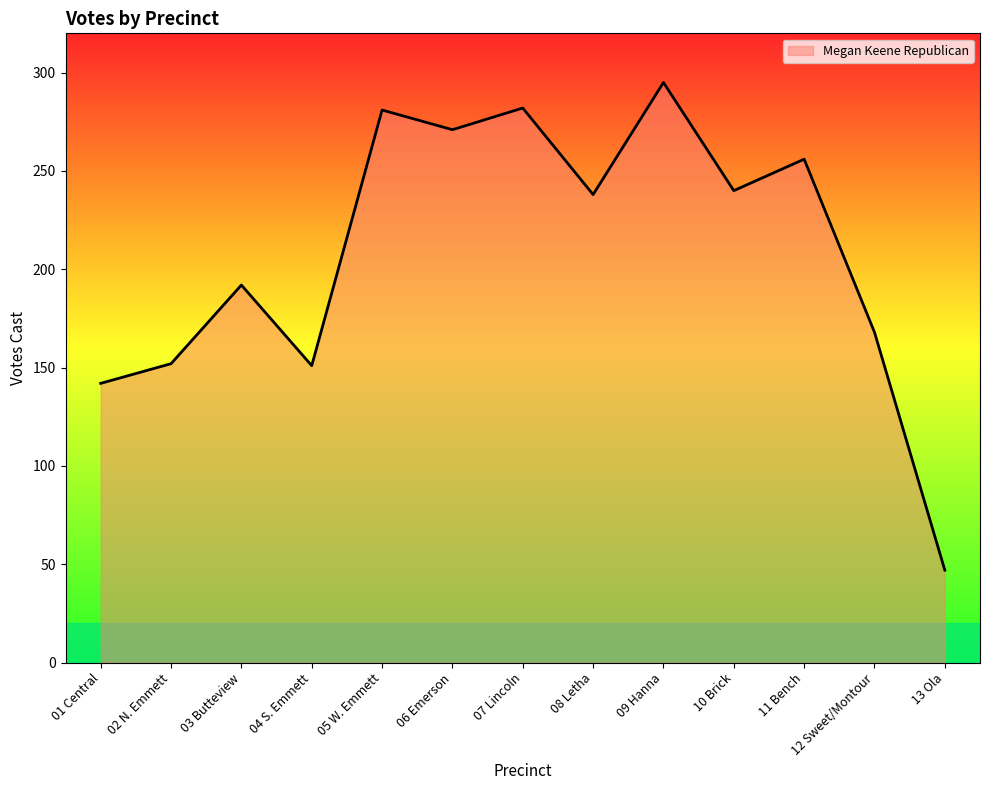

What is the approximate value at 08 Letha, to the nearest 5?

240